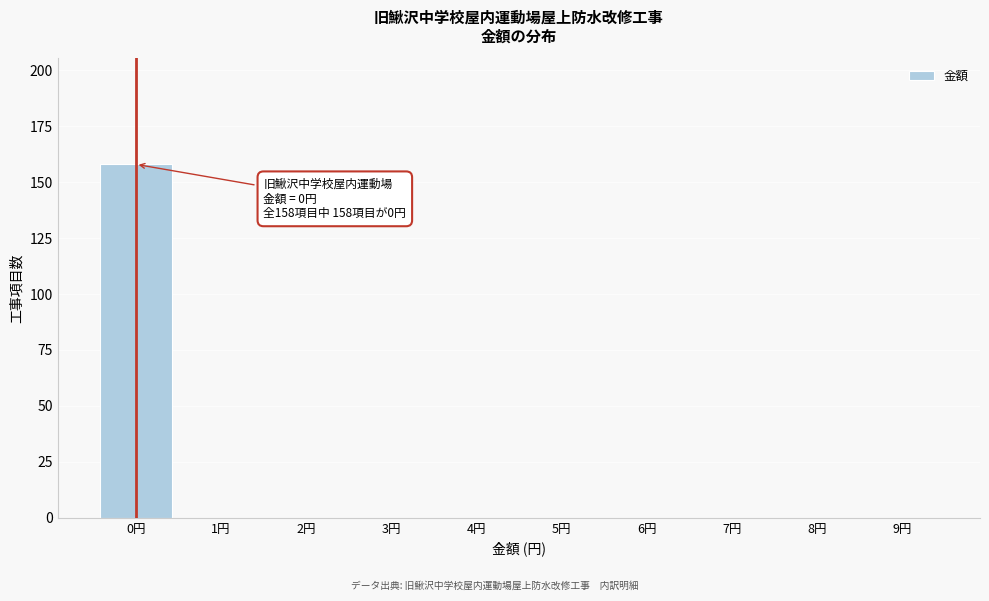

Reading left to right, list all the values displayed in this chart.

0円=158	1円=0	2円=0	3円=0	4円=0	5円=0	6円=0	7円=0	8円=0	9円=0